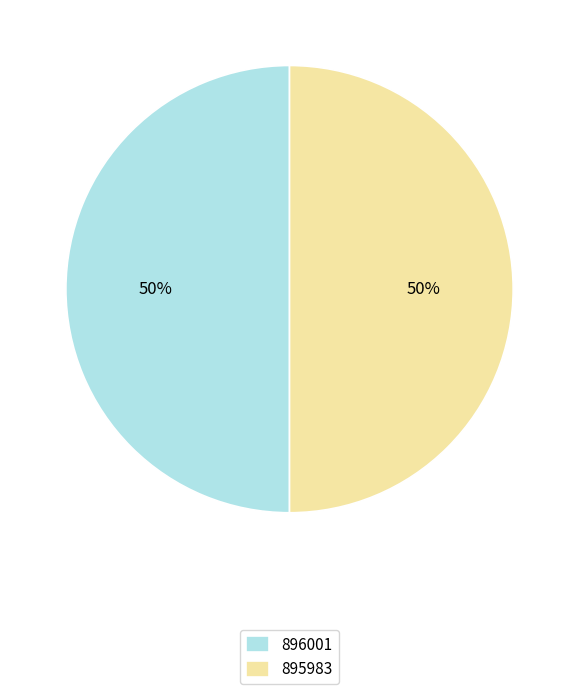

To the nearest percent, what is the combined percentage of 896001 and 895983?

100%